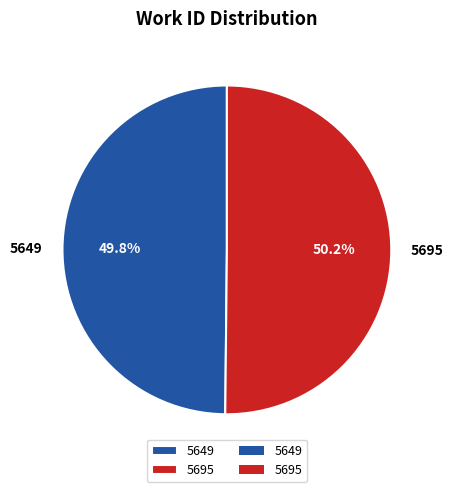

To the nearest percent, what is the combined percentage of 5695 and 5649?

100%